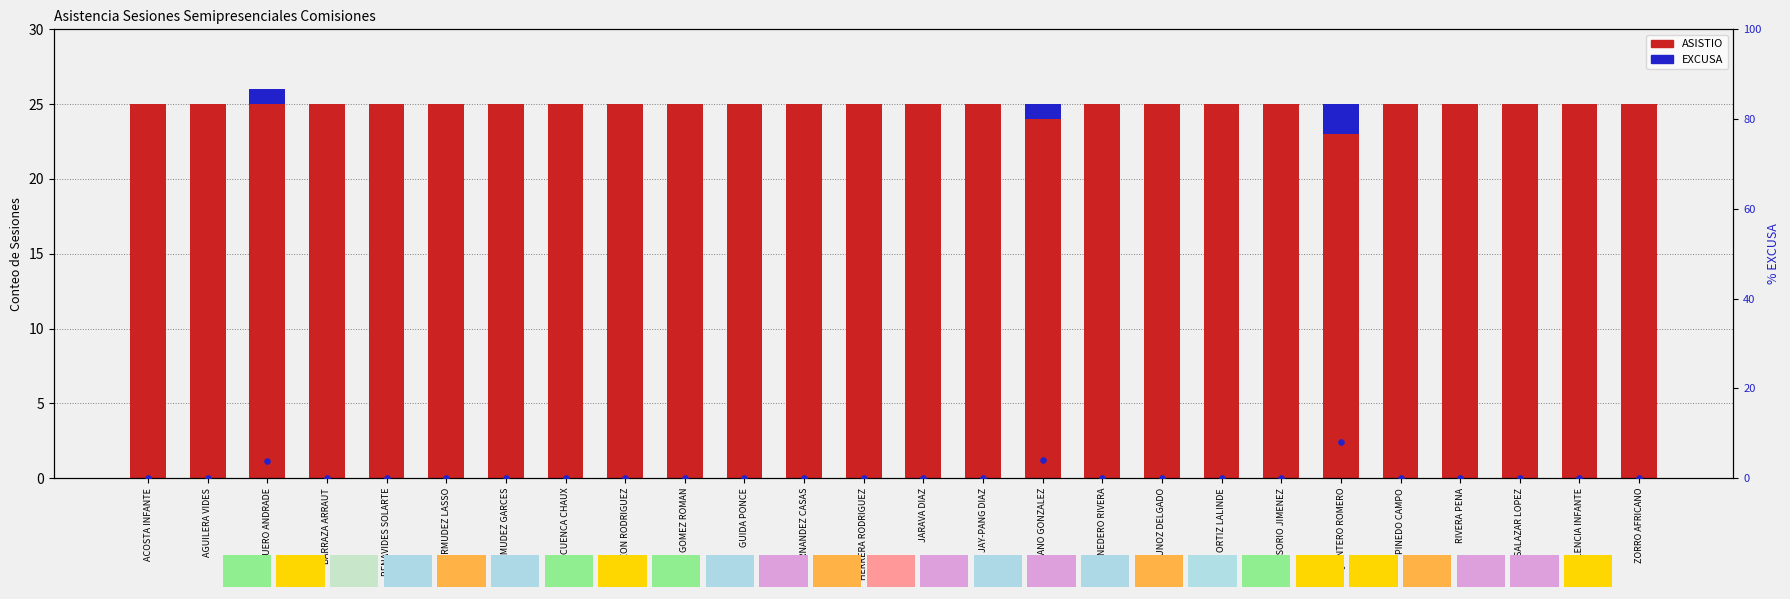

Which series contains the highest Y value?

ASISTIO